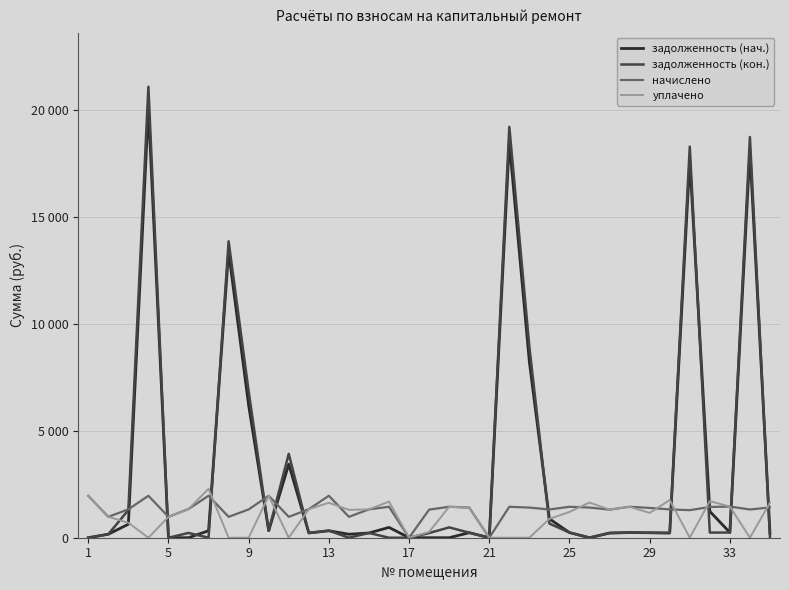

Where does the уплачено series first go above 1301?

1